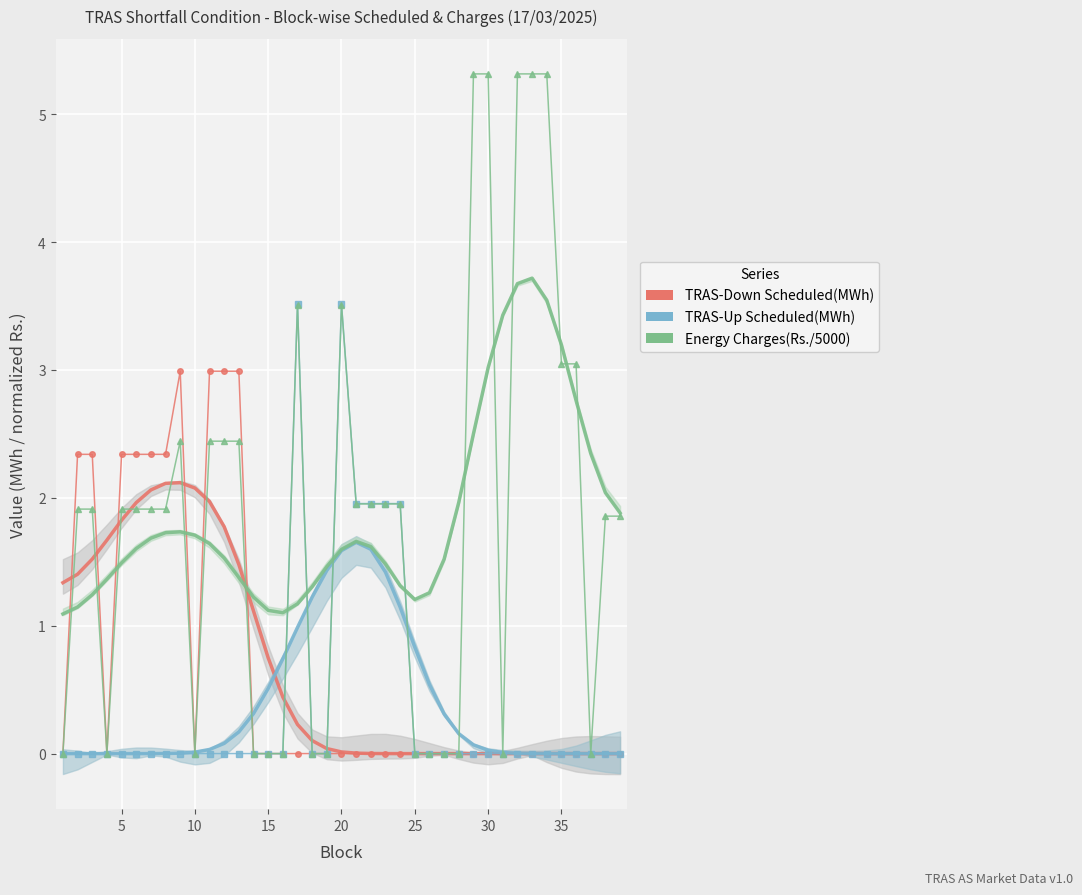

Which series has the largest total across all categories?

TRAS-Up Energy Charges(Rs.) Shortfall (÷5000)